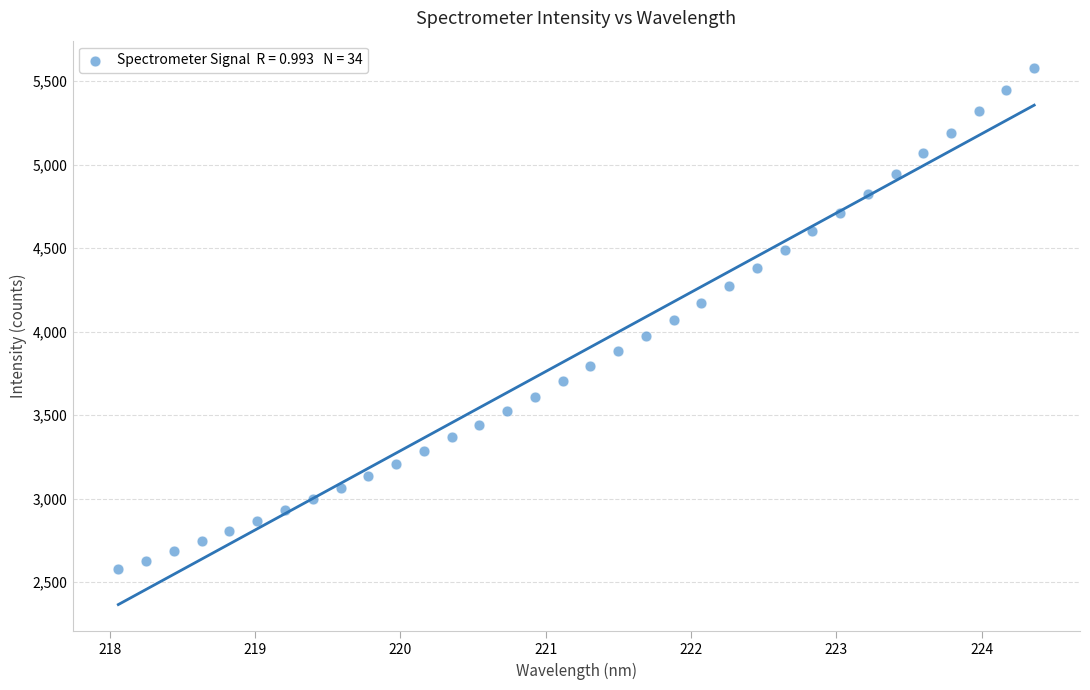

What is the range of Y values (max minus min)?

3005.0